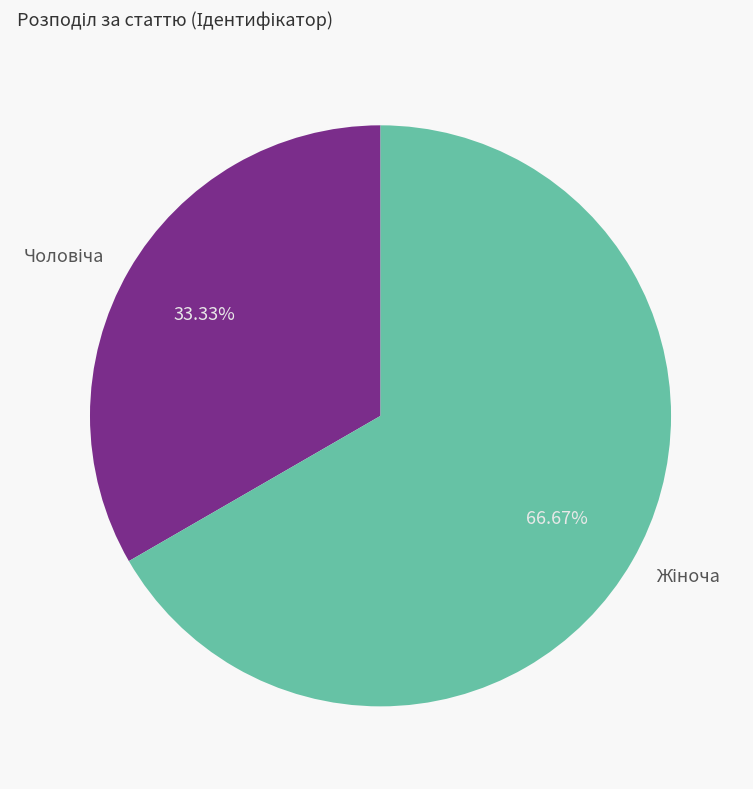

Does any single category account for the majority?

Yes